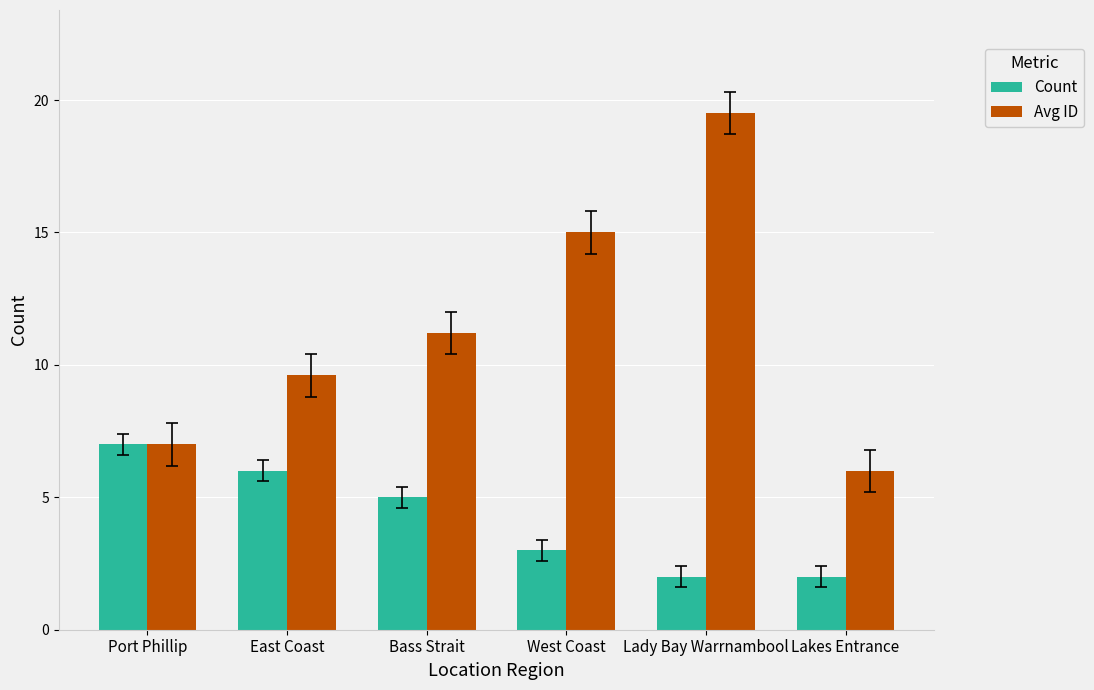

Reading left to right, list all the values displayed in this chart.

Count: Port Phillip=7.0	East Coast=6.0	Bass Strait=5.0	West Coast=3.0	Lady Bay Warrnambool=2.0	Lakes Entrance=2.0
Avg ID: Port Phillip=7.0	East Coast=9.6	Bass Strait=11.2	West Coast=15.0	Lady Bay Warrnambool=19.5	Lakes Entrance=6.0